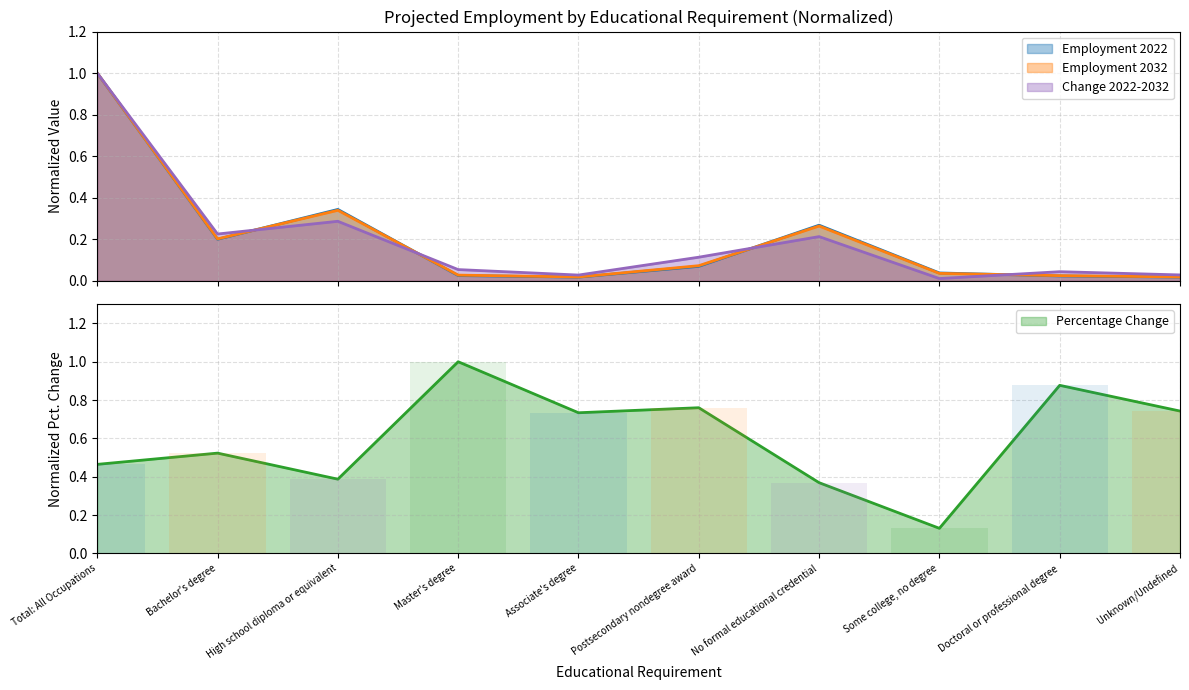

What is the value of the Employment 2022 bar at the 6th from the left?

0.1